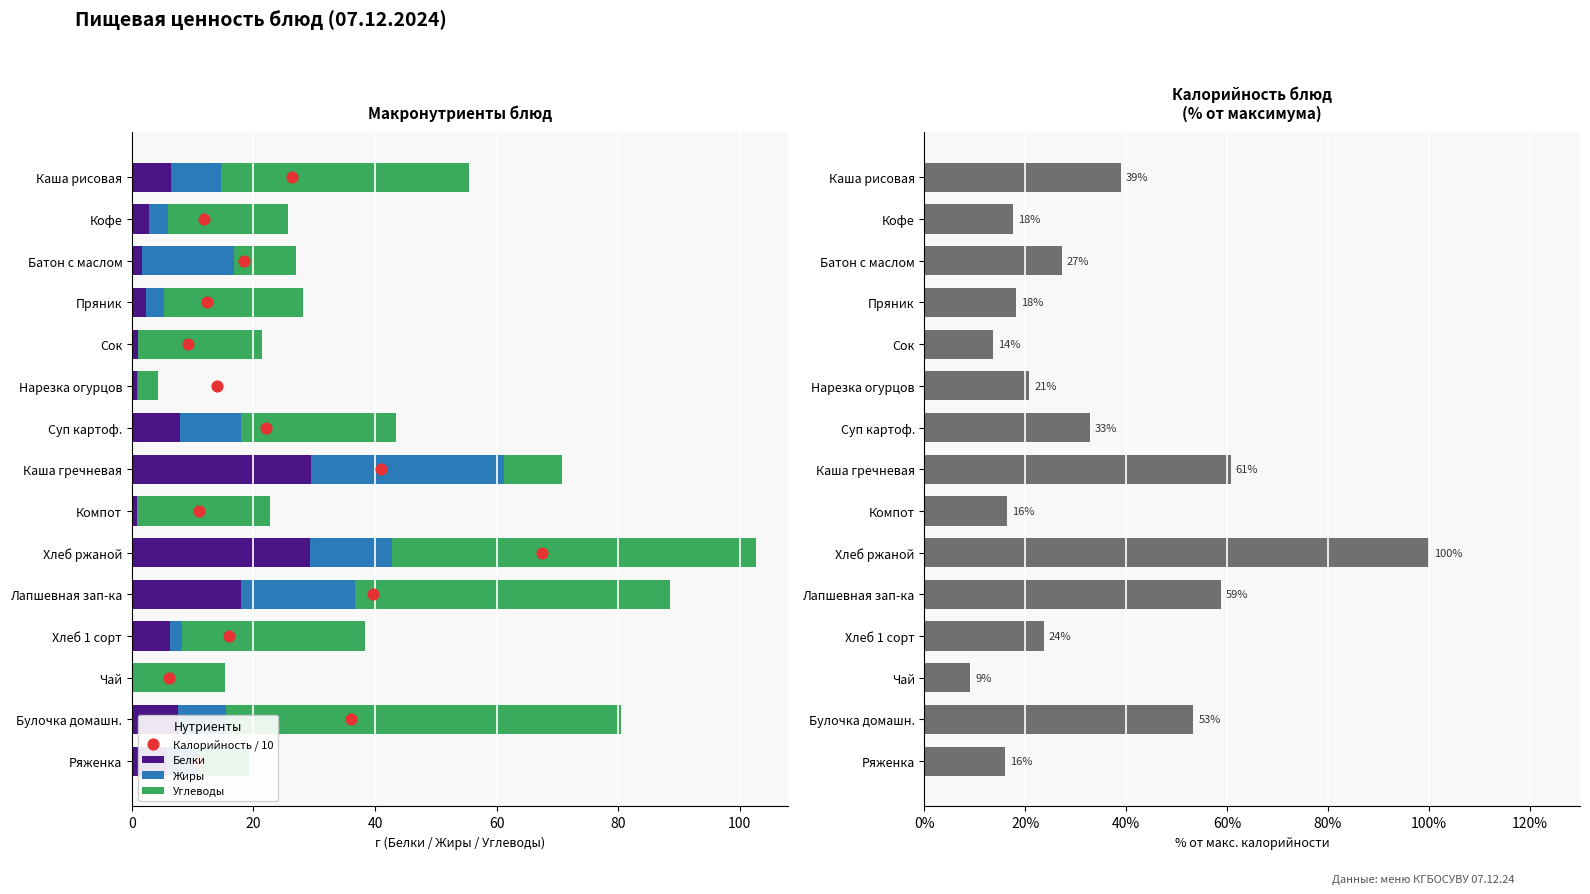

What are all the series names shown in the legend?

Белки, Жиры, Углеводы, Калорийность / 10, Калорийность